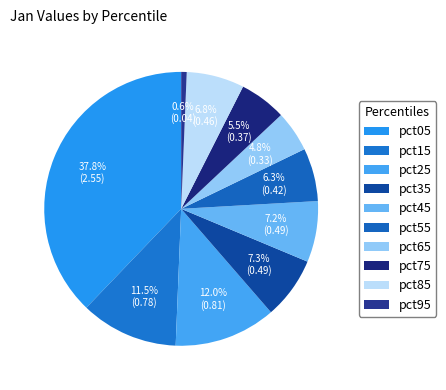

What percentage do pct65 and pct25 together represent?

16.8%